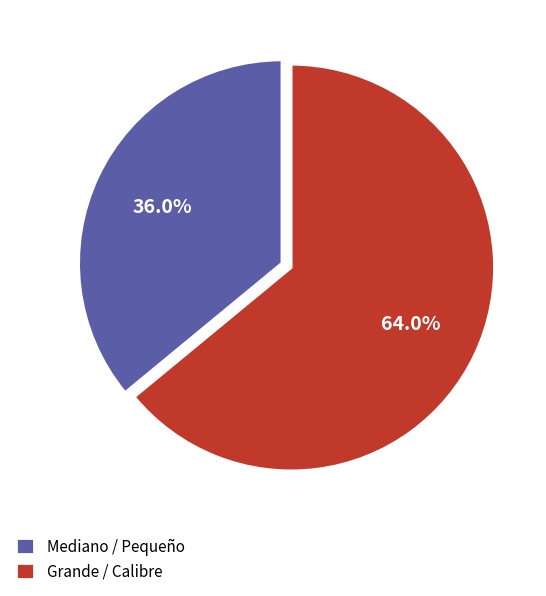

Count the number of slices in the pie.

2